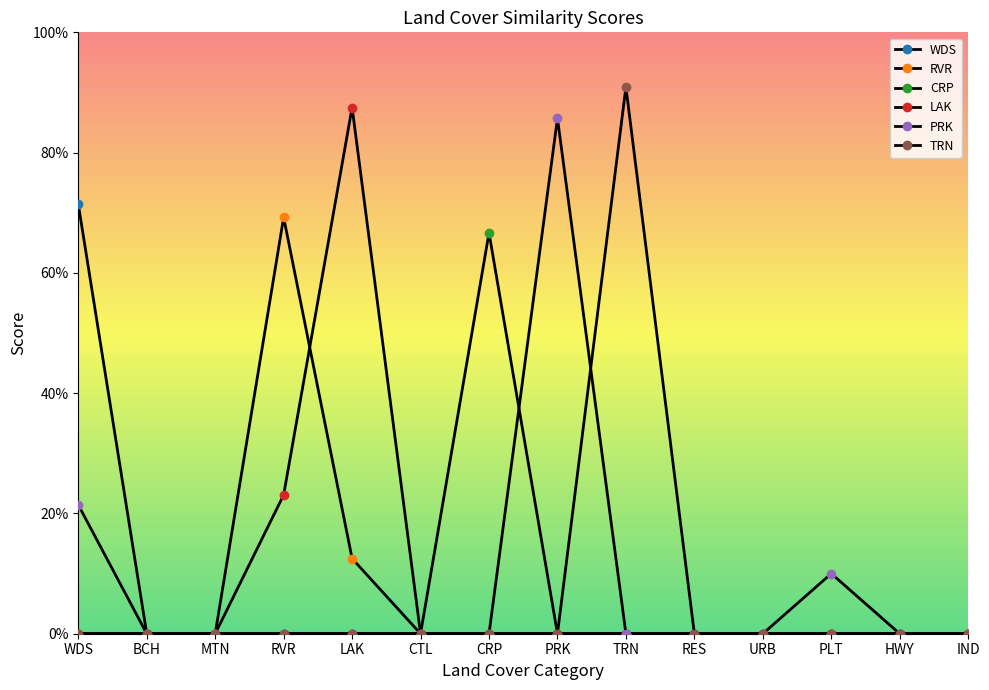

What position from the left is CTL?

6